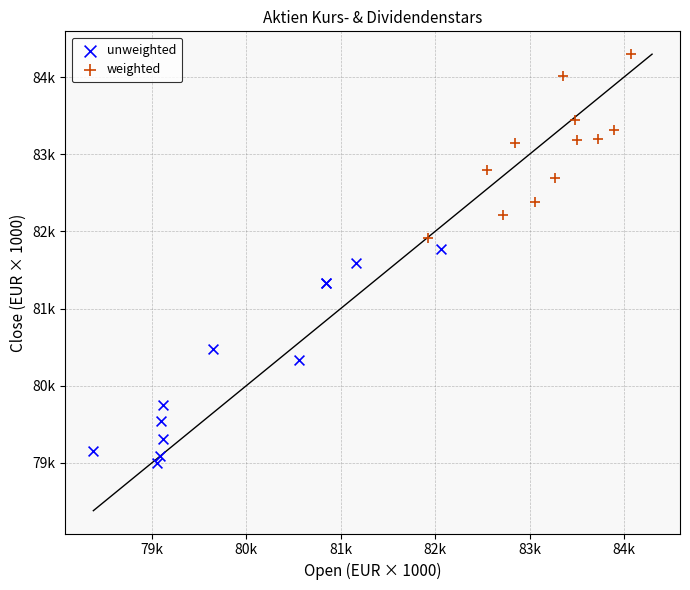

Which series reaches the maximum Y coordinate?

weighted